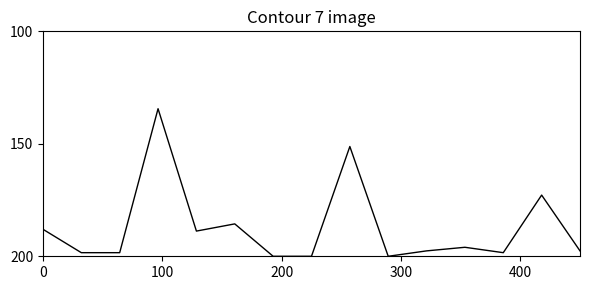

What is the maximum value shown in the chart?

200.0